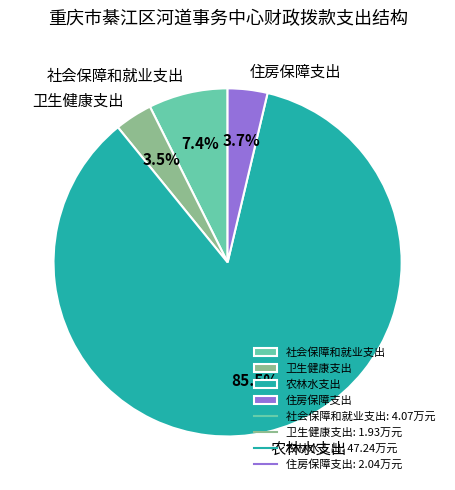

What is the total percentage of 住房保障支出 and 卫生健康支出?

7.2%